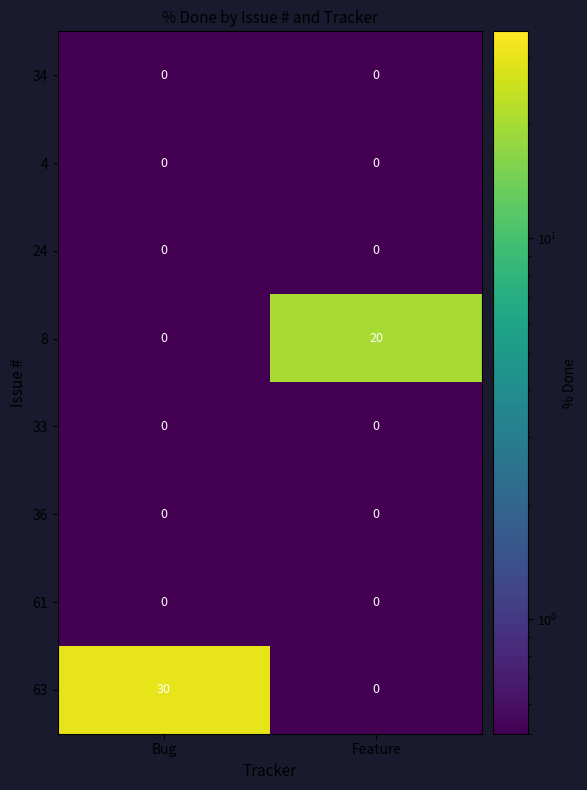

The value of 63 at Bug is 30. True or false?

True